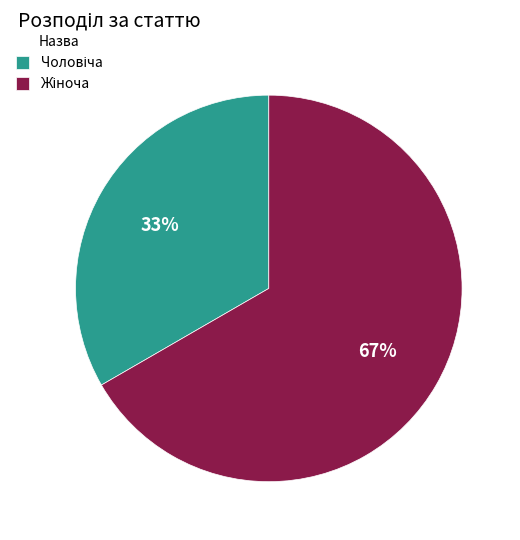

Is there a majority slice in this chart?

Yes